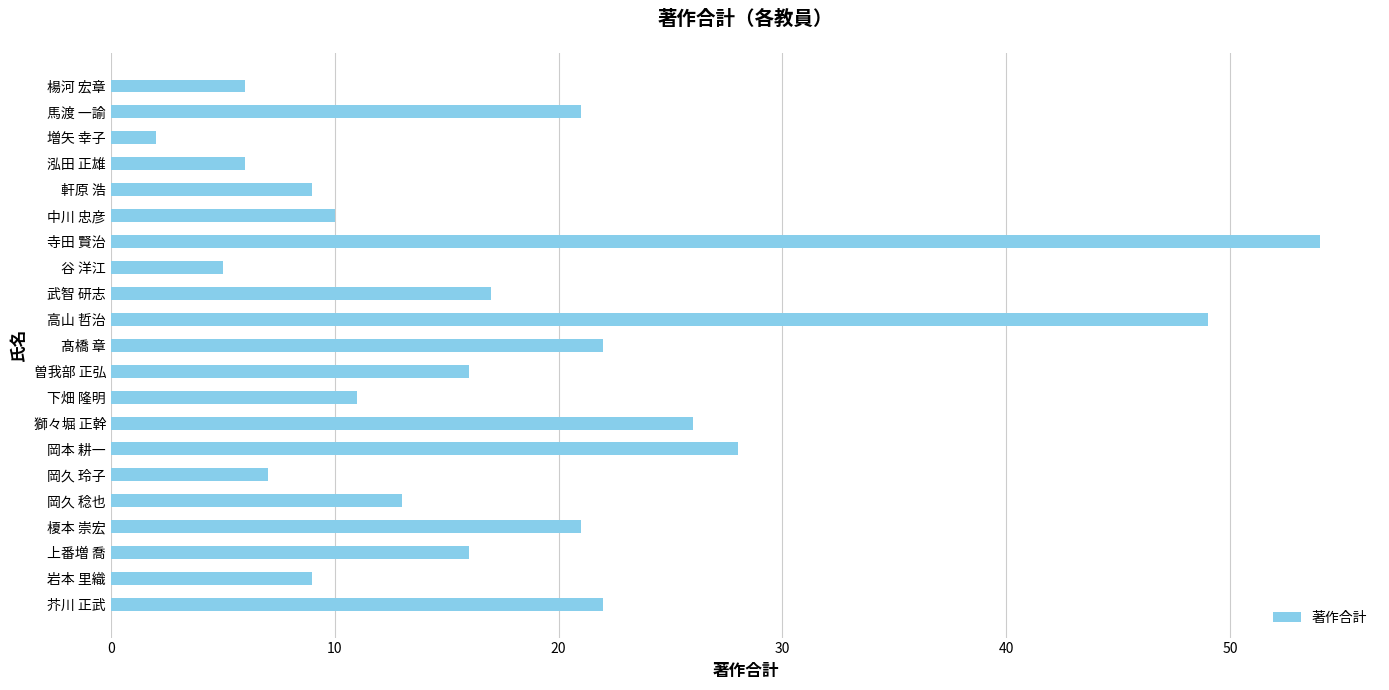

The chart shows a value of 17 at 武智 研志. True or false?

True